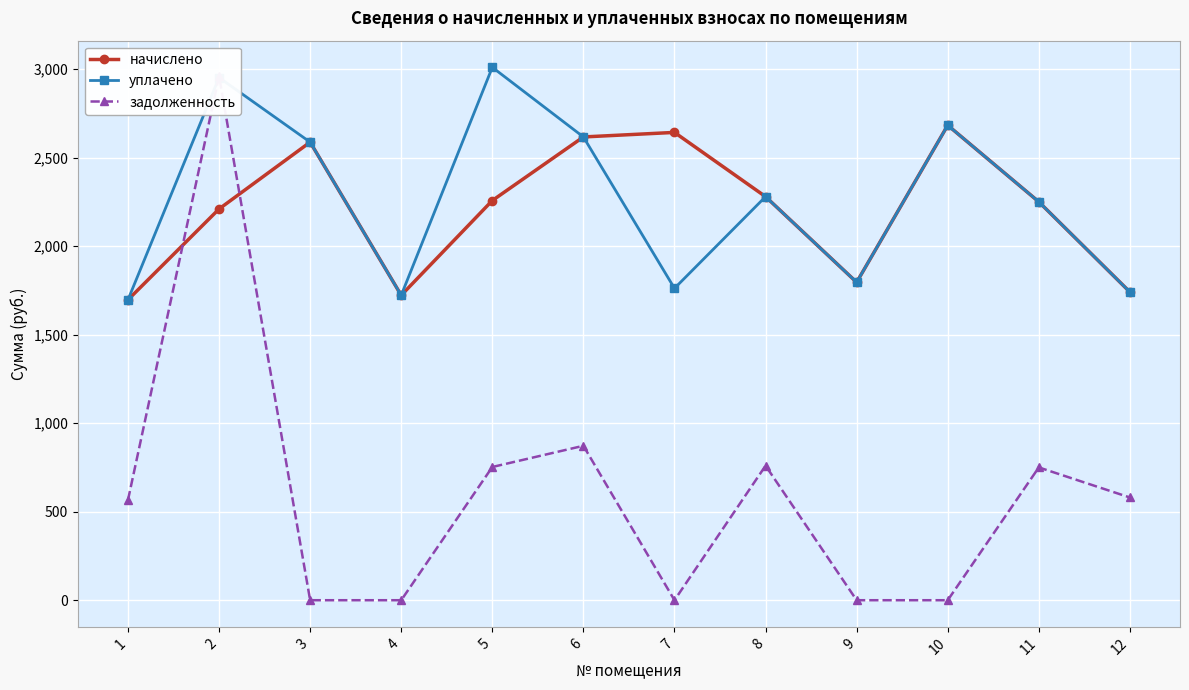

Reading left to right, extract all data points from this chart.

начислено: 1697.4	2210.6	2588.2	1723.0	2258.2	2617.5	2643.2	2280.2	1796.3	2683.5	2250.9	1741.3
уплачено: 1697.4	2953.0	2588.2	1723.0	3011.0	2617.5	1762.1	2280.2	1796.3	2683.5	2250.9	1741.3
задолженность: 565.8	2961.6	0.0	0.0	752.8	872.5	0.0	760.1	0.0	0.0	750.3	580.5